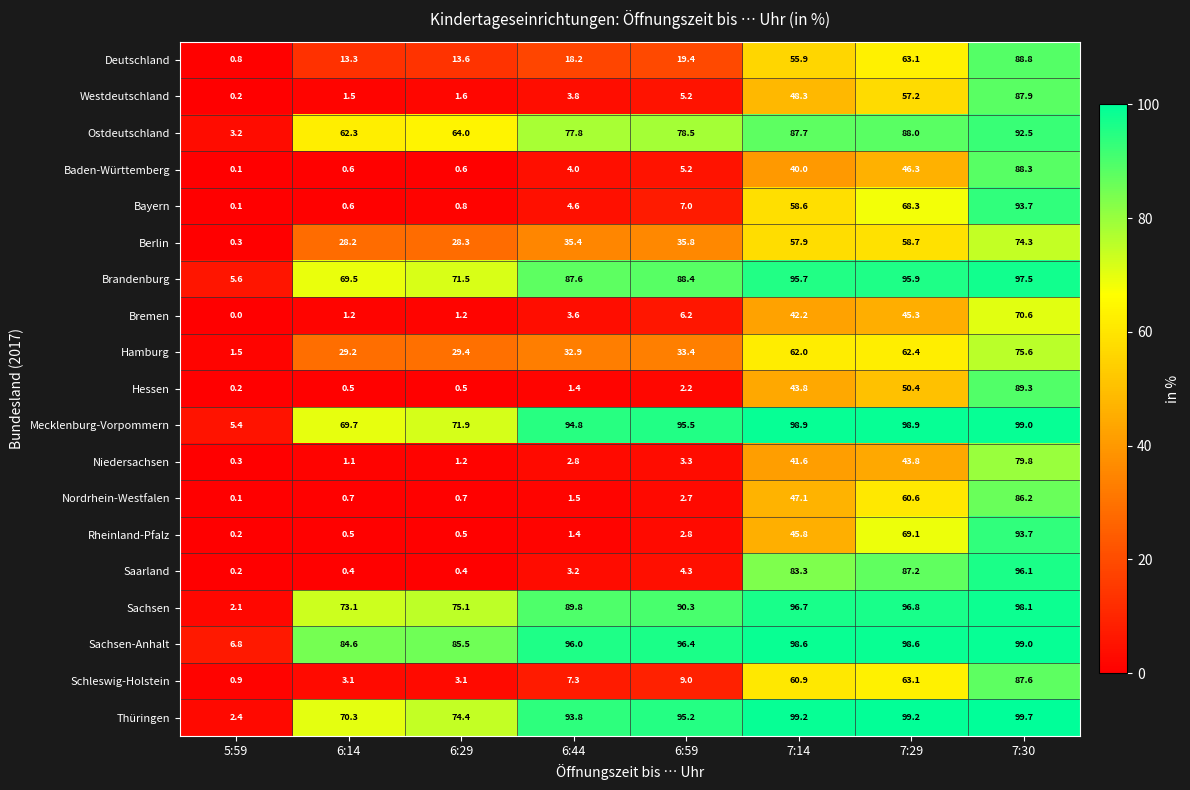

The Deutschland series shows 4.0 at 6:29. True or false?

False